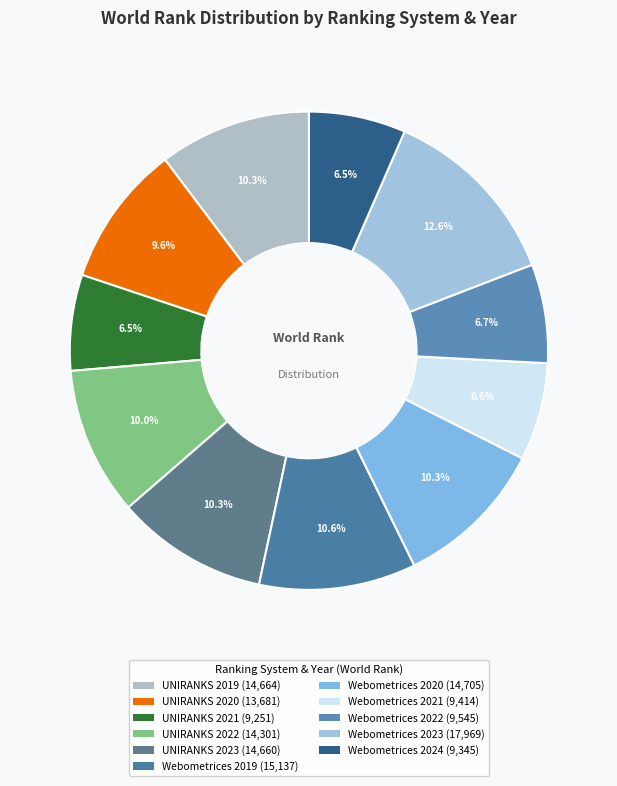

Does any single category account for the majority?

No